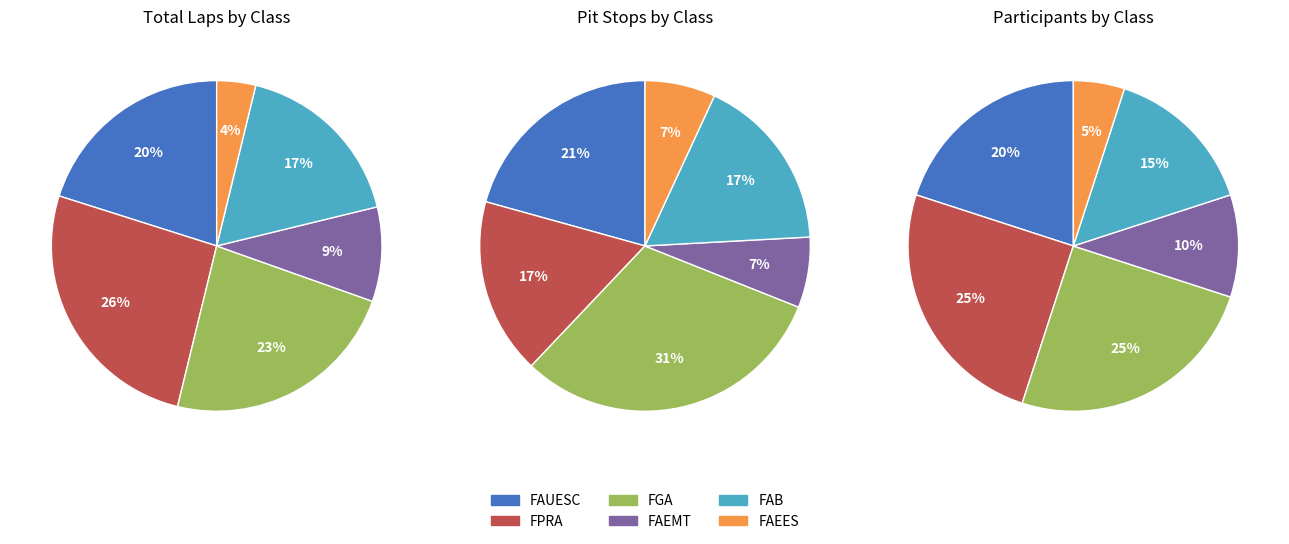

Does any single category account for the majority?

No